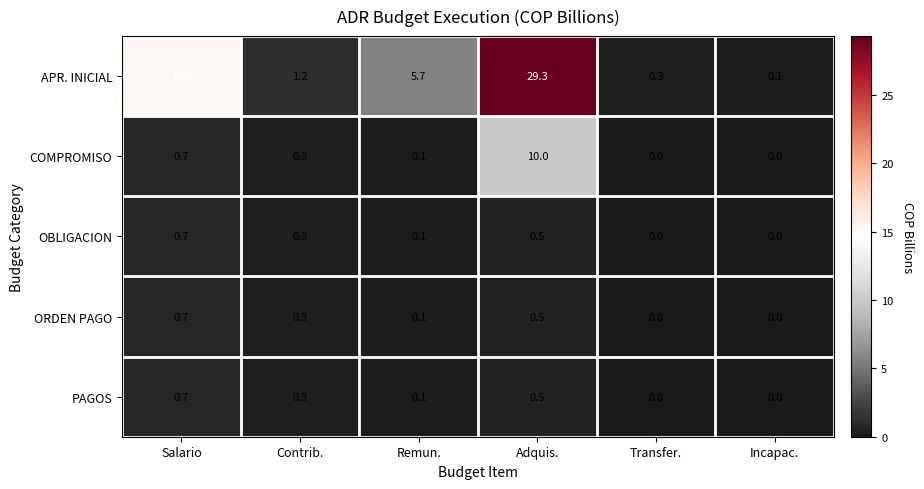

What is the sum of all OBLIGACION values?

1.6